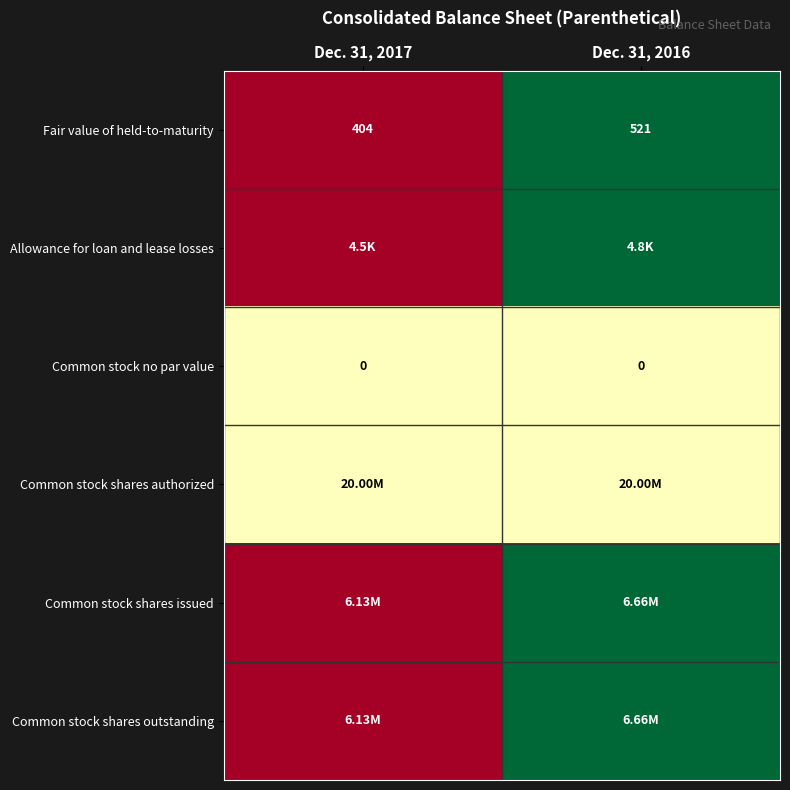

Rank the categories by Fair value of held-to-maturity value from highest to lowest.

Dec. 31, 2016, Dec. 31, 2017